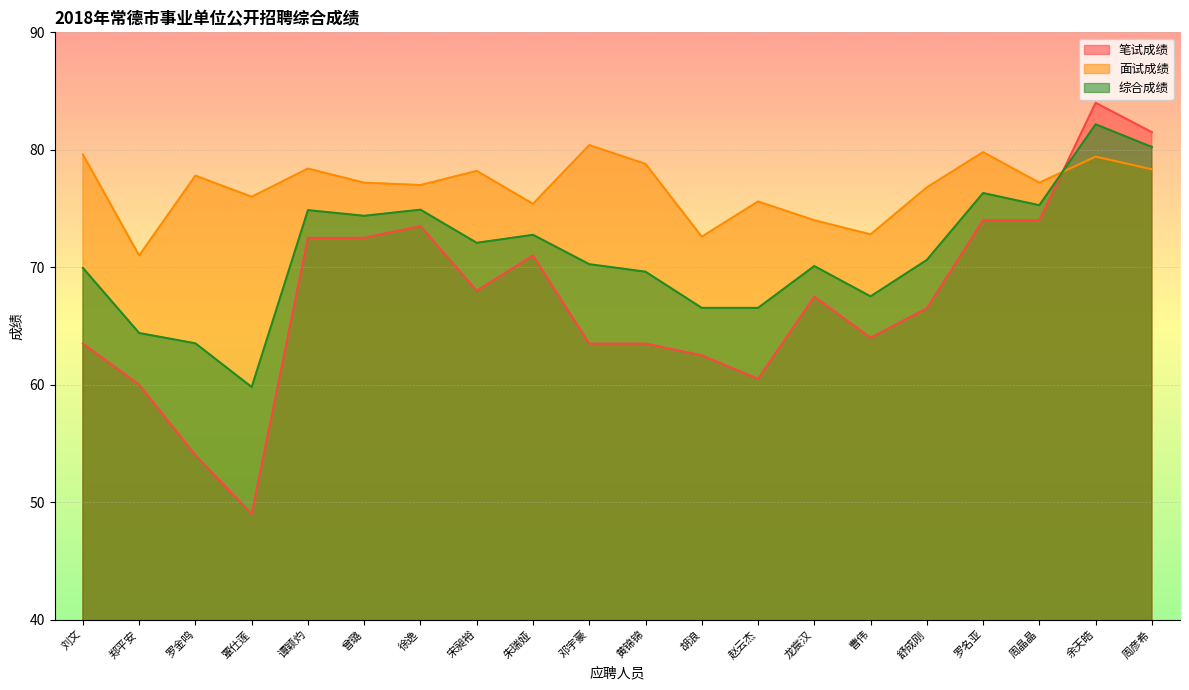

Reading left to right, transcribe all the data shown in this chart.

笔试成绩: 刘文=63.5	郑平安=60.0	罗金鸣=54.0	覃仕莲=49.0	谭颖灼=72.5	曾璐=72.5	徐逸=73.5	宋昶裕=68.0	朱瑞娅=71.0	邓宇豪=63.5	黄锦锦=63.5	胡浪=62.5	赵云杰=60.5	龙宸汉=67.5	曹伟=64.0	舒成刚=66.5	罗名亚=74.0	周晶晶=74.0	余天皓=84.0	周彦希=81.5
面试成绩: 刘文=79.6	郑平安=71.0	罗金鸣=77.8	覃仕莲=76.0	谭颖灼=78.4	曾璐=77.2	徐逸=77.0	宋昶裕=78.2	朱瑞娅=75.4	邓宇豪=80.4	黄锦锦=78.8	胡浪=72.6	赵云杰=75.6	龙宸汉=74.0	曹伟=72.8	舒成刚=76.8	罗名亚=79.8	周晶晶=77.2	余天皓=79.4	周彦希=78.3
综合成绩: 刘文=69.9	郑平安=64.4	罗金鸣=63.5	覃仕莲=59.8	谭颖灼=74.9	曾璐=74.4	徐逸=74.9	宋昶裕=72.1	朱瑞娅=72.8	邓宇豪=70.3	黄锦锦=69.6	胡浪=66.5	赵云杰=66.5	龙宸汉=70.1	曹伟=67.5	舒成刚=70.6	罗名亚=76.3	周晶晶=75.3	余天皓=82.2	周彦希=80.2